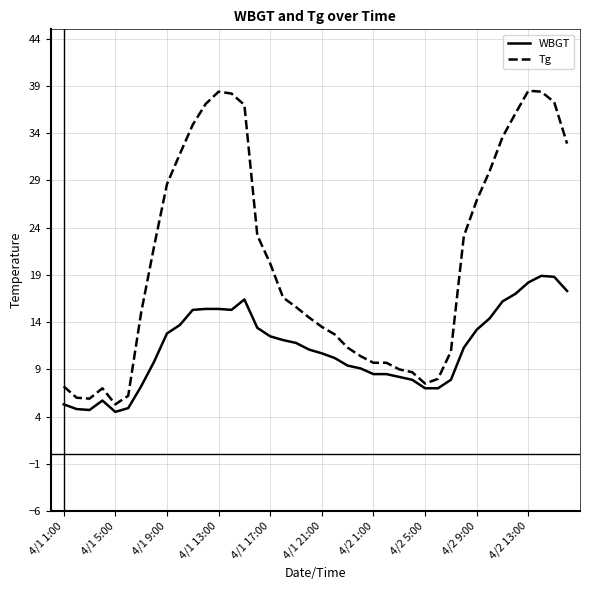

True or false: Tg and WBGT intersect in this chart.

False